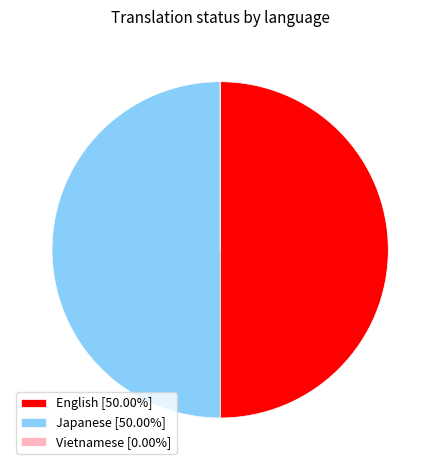

What is the ratio of the value at Japanese [50.00%] to the value at English [50.00%]?

1.0